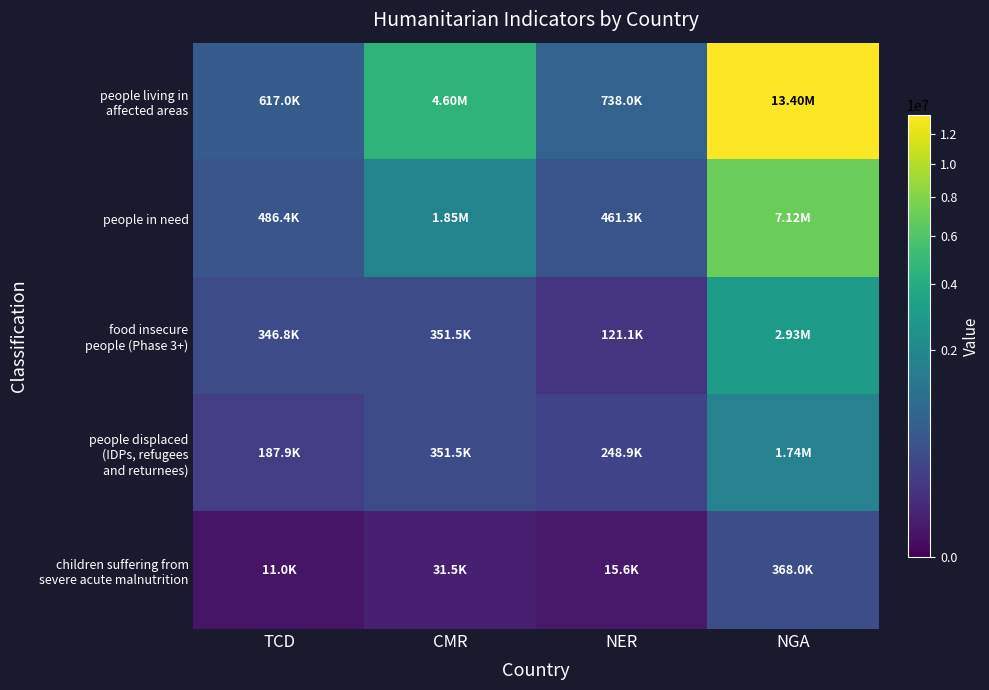

What is the total value across all series at NGA?

25560665.0